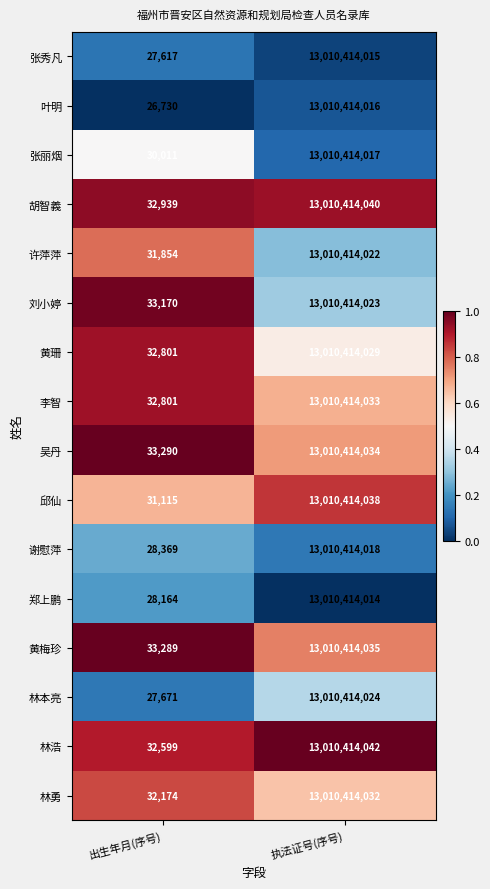

What is the highest value of the 张丽烟 series?

13010414017